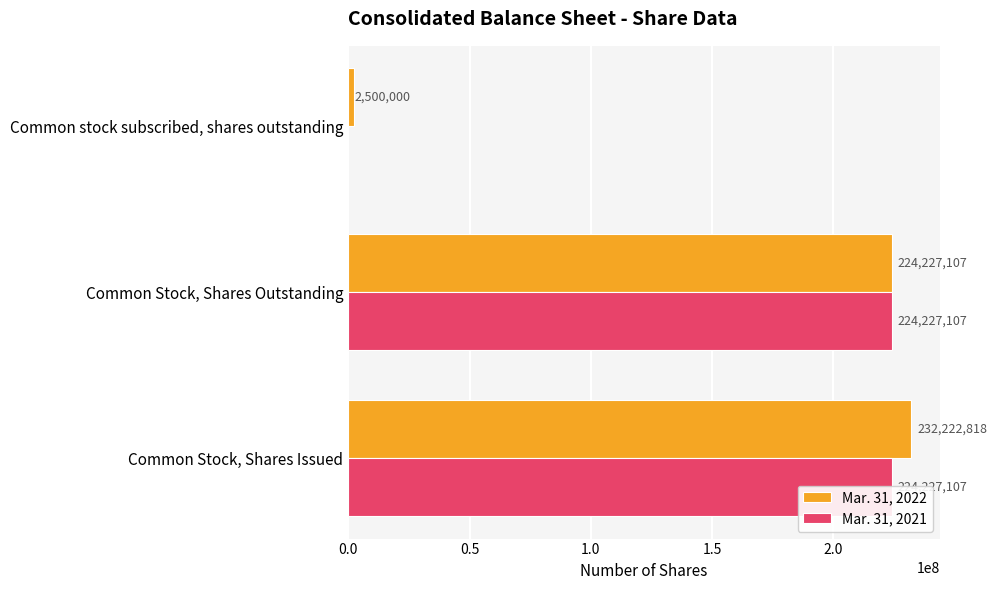

How many positive values does the Mar. 31, 2021 series have?

2